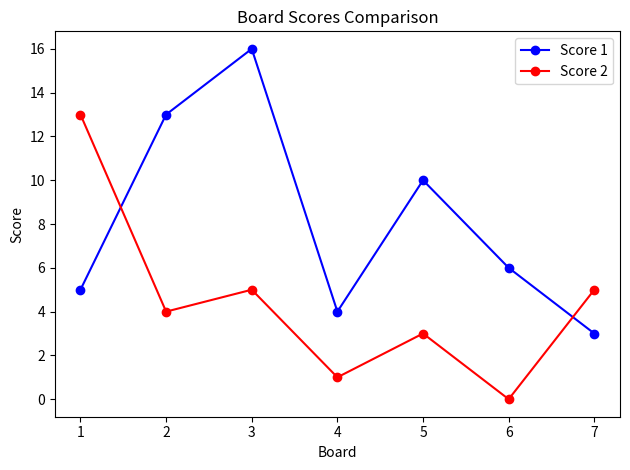

In Score 2, how many points are lower than both neighbors (excluding endpoints)?

3